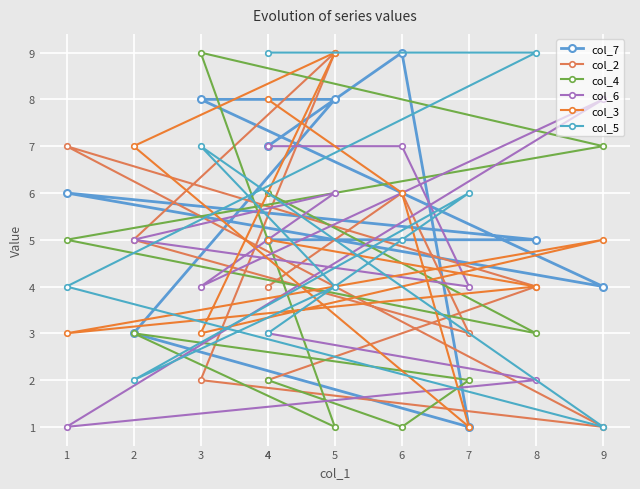

Where is the first local maximum for col_3?

5